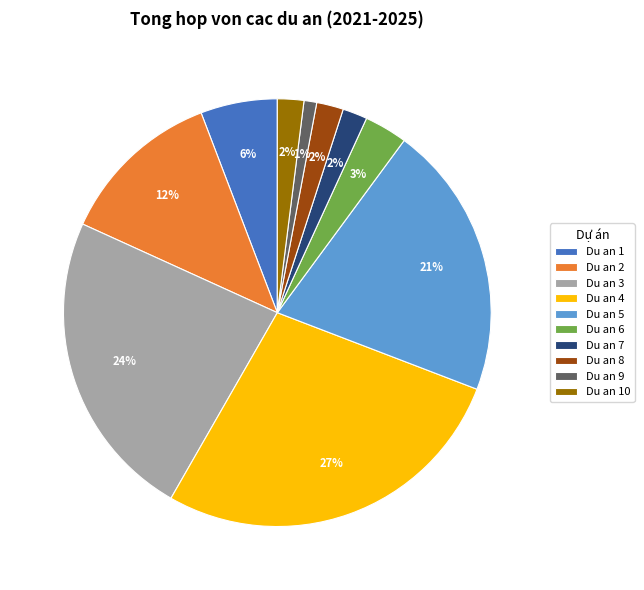

What percentage is the Du an 6 slice, to the nearest percent?

3%